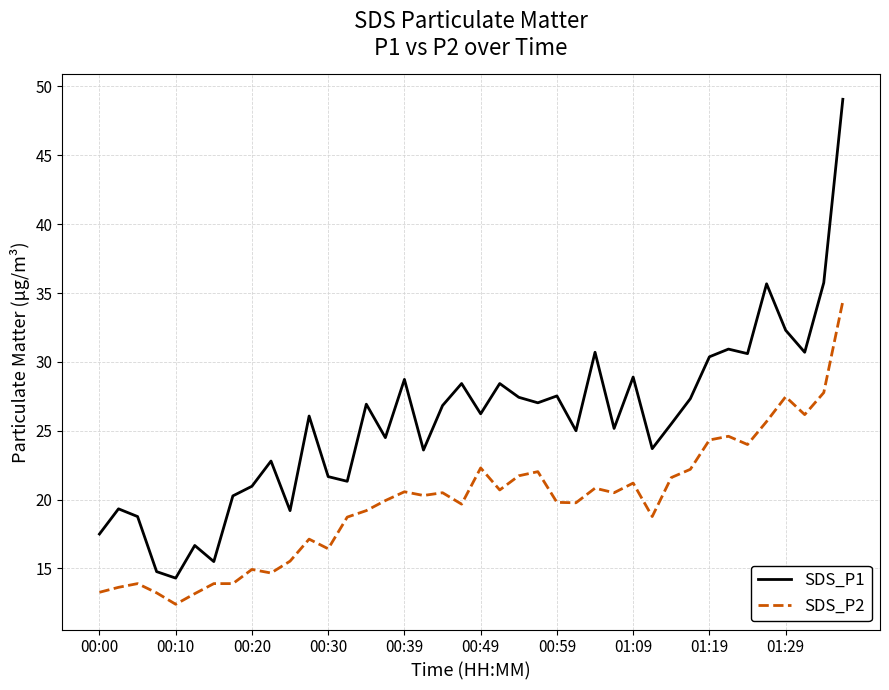

List the series in order of their overall mean, highest first.

SDS_P1, SDS_P2